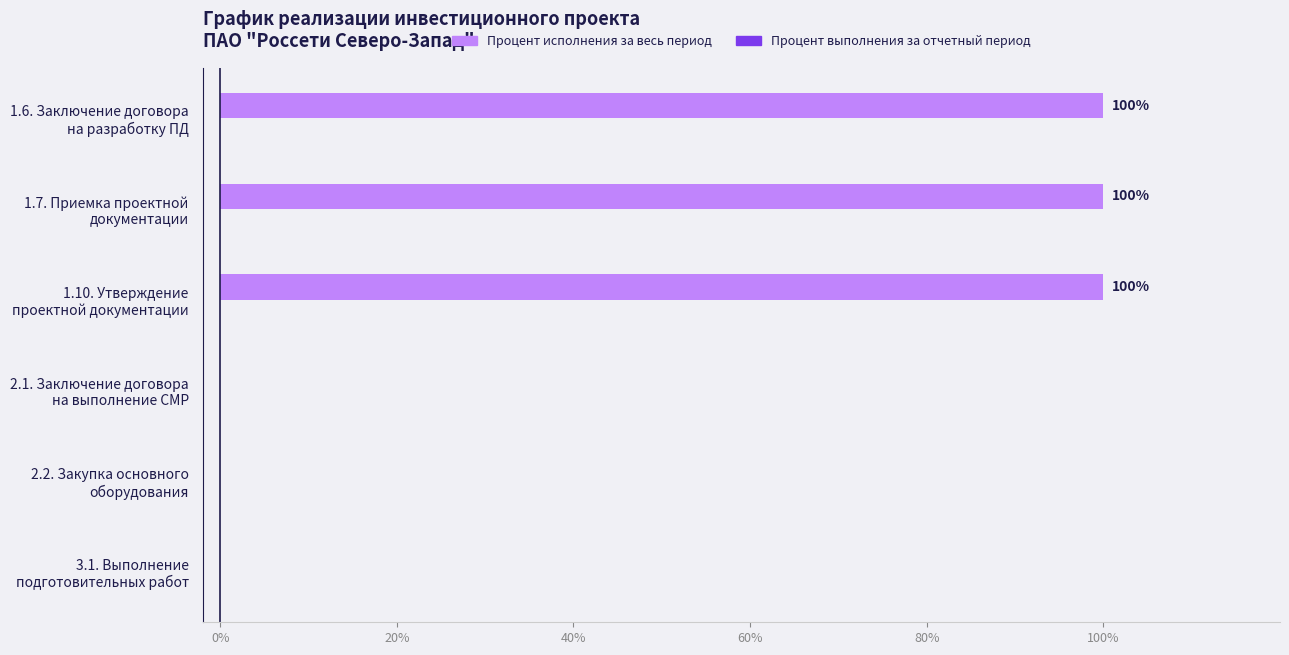

What is the maximum value shown in the chart?

100